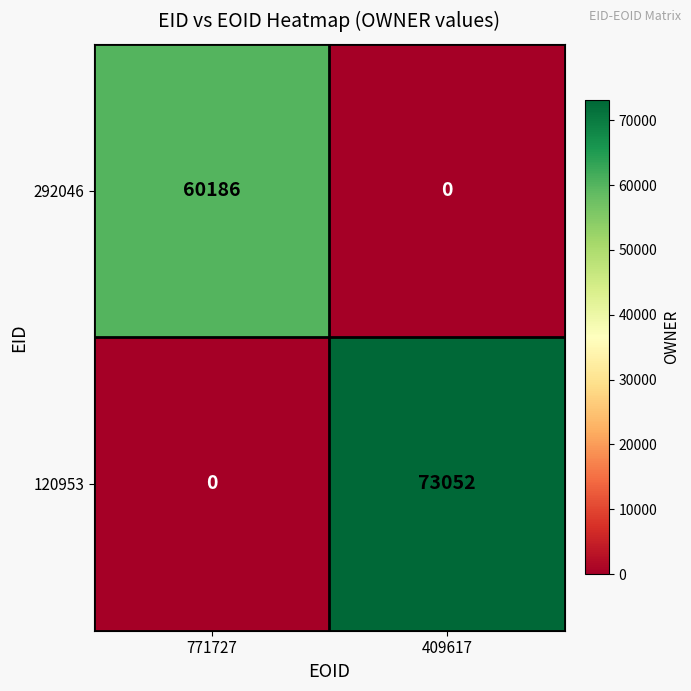

The 120953 series shows 97543 at 409617. True or false?

False